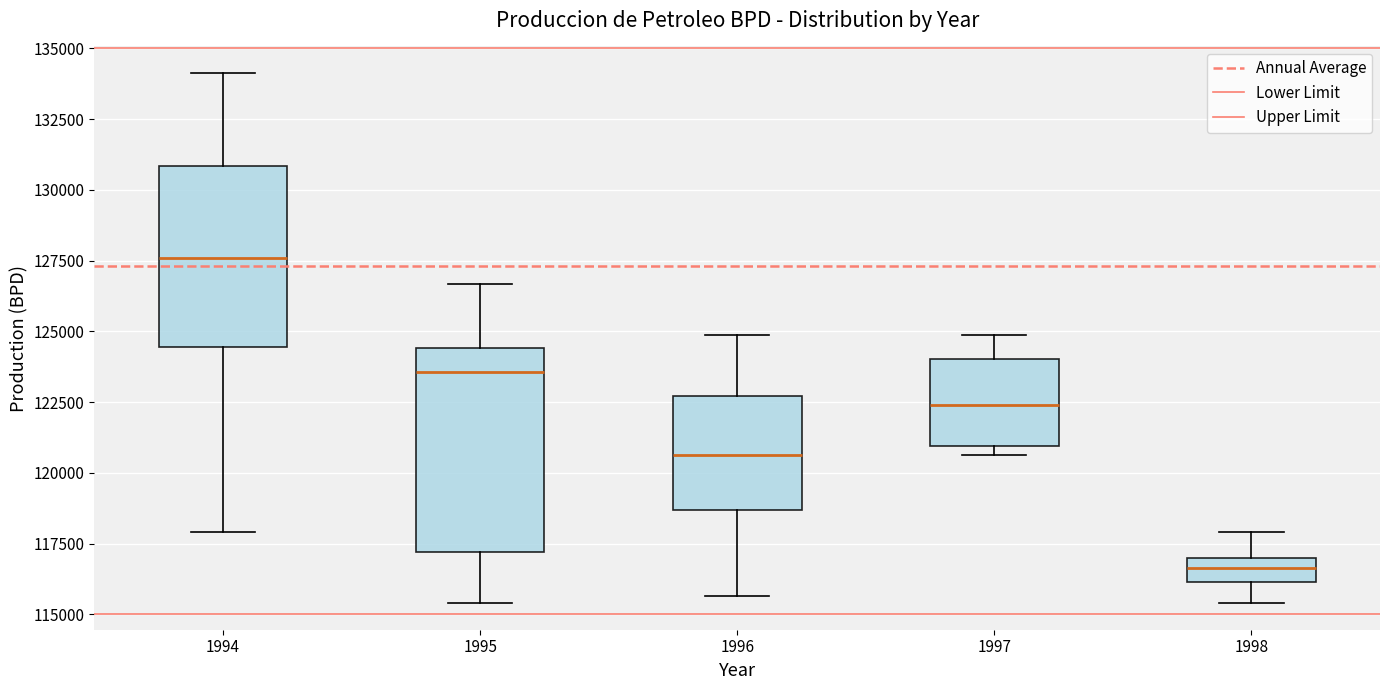

Which box is the tallest, from its lower edge to its upper edge?

1995